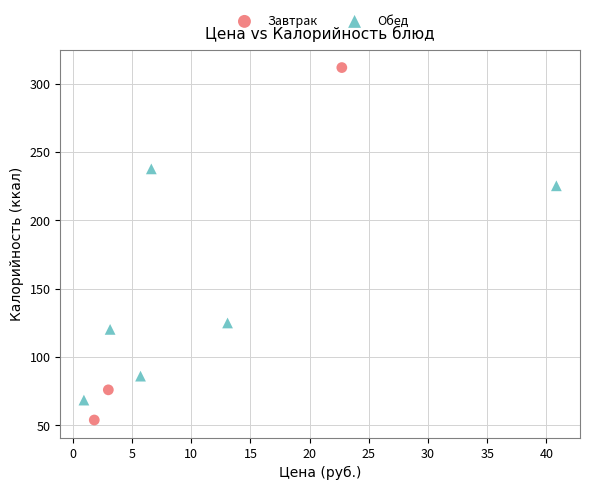

Which series reaches the minimum Y coordinate?

Завтрак